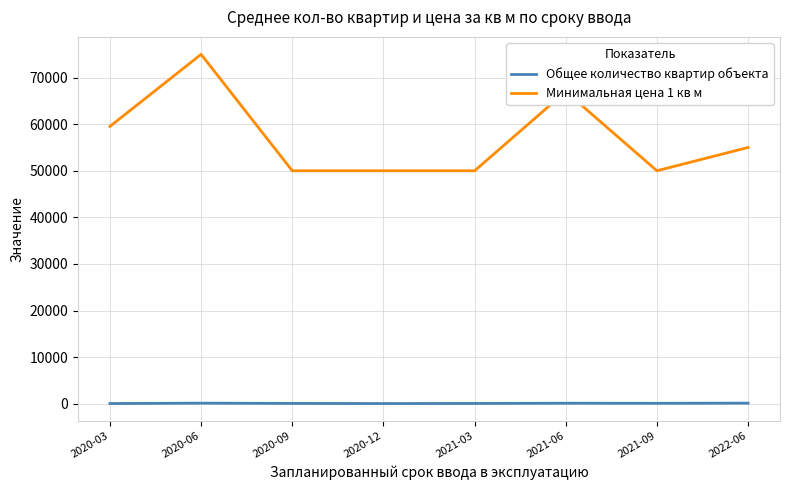

True or false: Минимальная цена 1 кв м and Общее количество квартир объекта cross at least once.

False